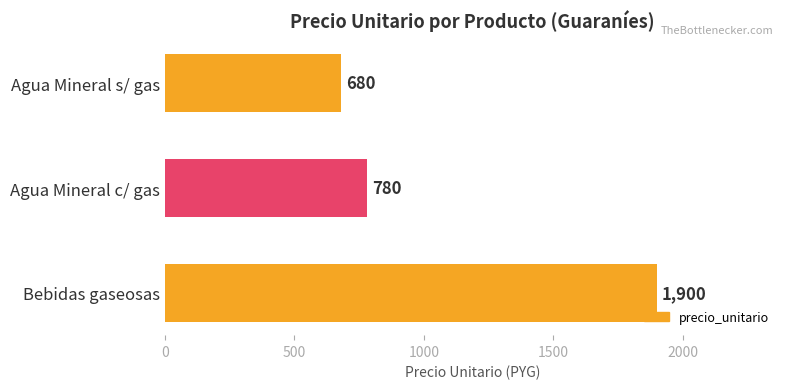

What is the greatest value displayed?

1900